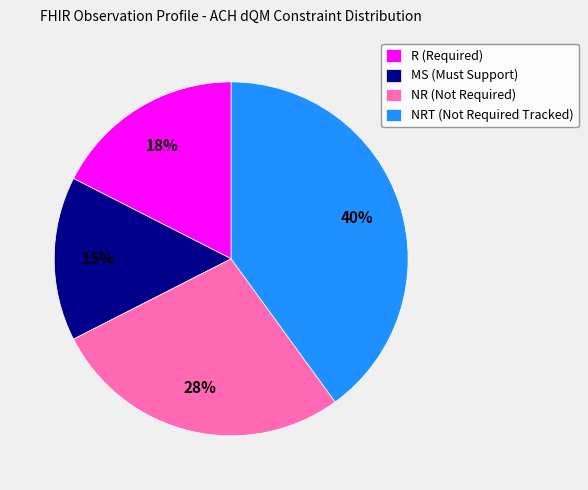

To the nearest percent, what percentage of the pie is NR (Not Required)?

27%